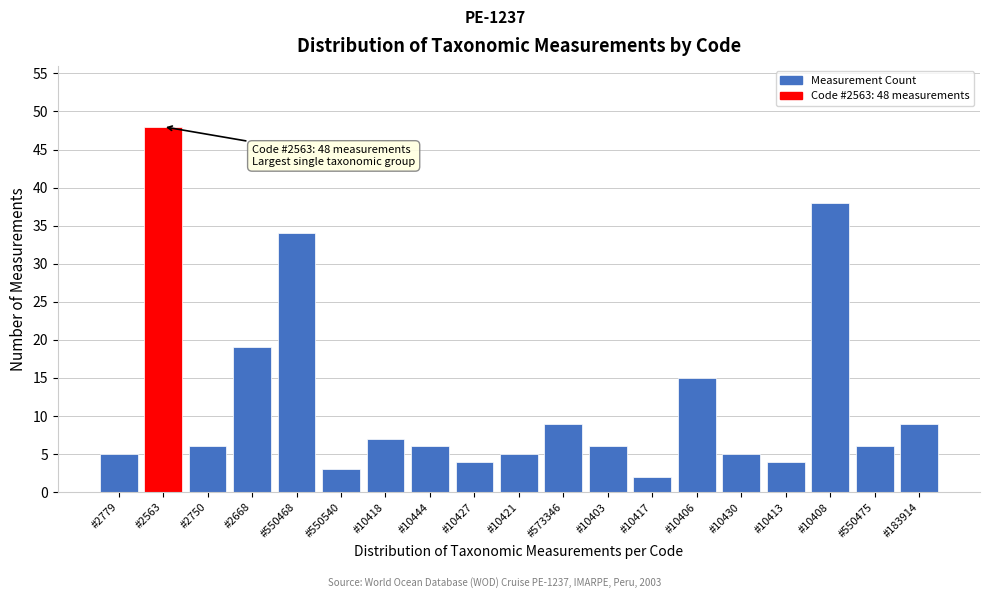

Reading right to left, what are all the values shown in this chart?

9	6	38	4	5	15	2	6	9	5	4	6	7	3	34	19	6	48	5